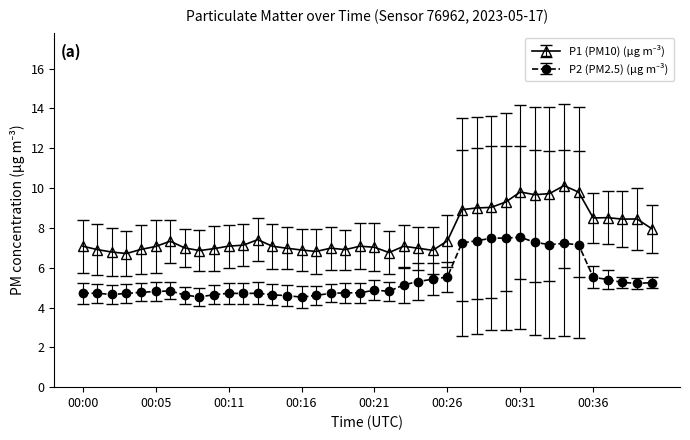

At how many categories does at least one series exceed 6?

40